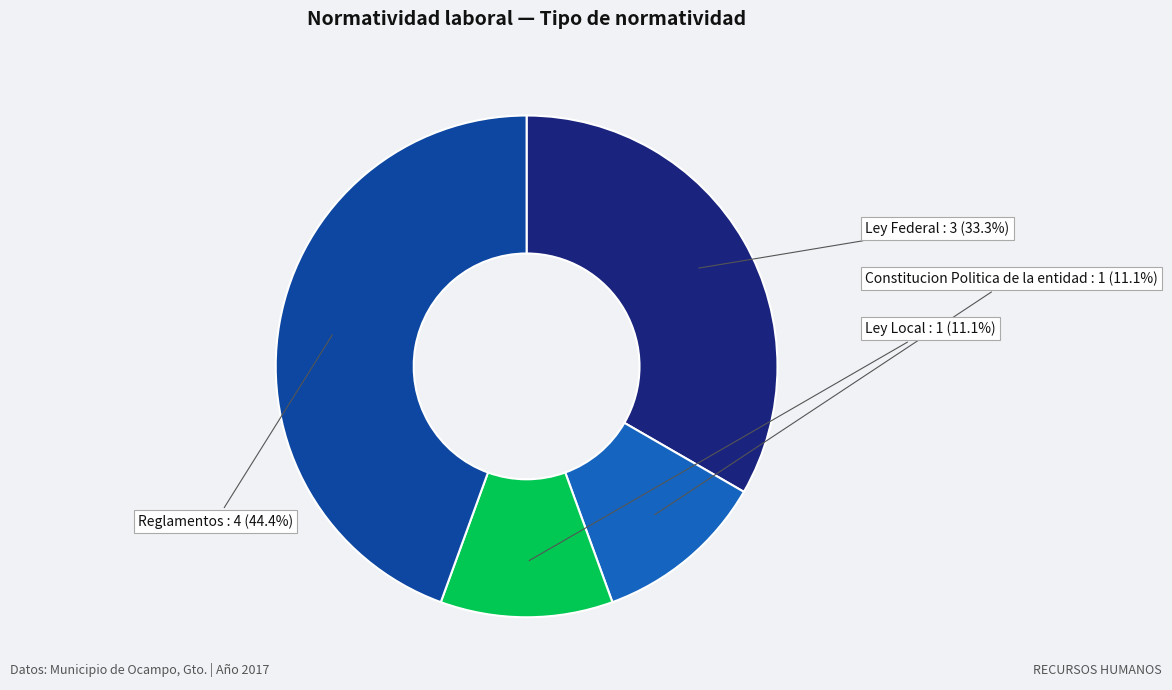

Is there any slice that represents more than half of the pie?

No